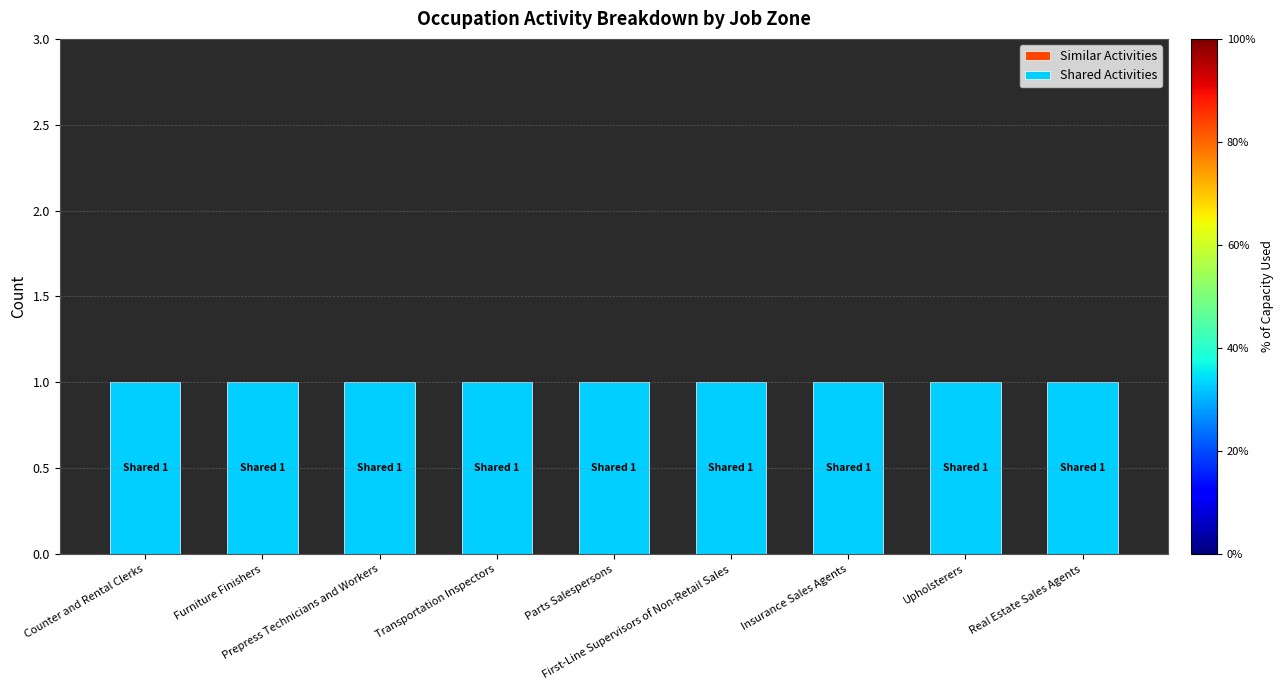

Rank the series by their maximum value, from highest to lowest.

Shared Activities, Similar Activities